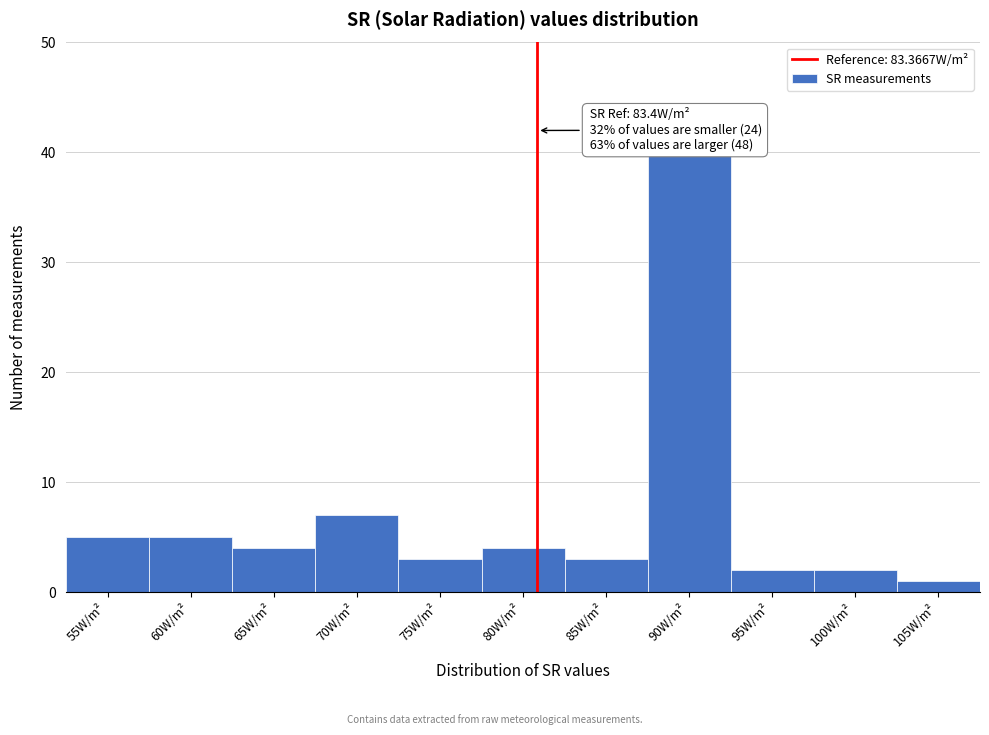

Reading left to right, extract all data points from this chart.

55W/m²=5	60W/m²=5	65W/m²=4	70W/m²=7	75W/m²=3	80W/m²=4	85W/m²=3	90W/m²=40	95W/m²=2	100W/m²=2	105W/m²=1